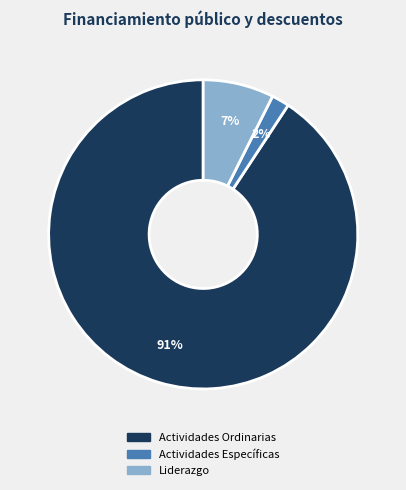

Is Actividades Ordinarias the majority of the pie?

Yes